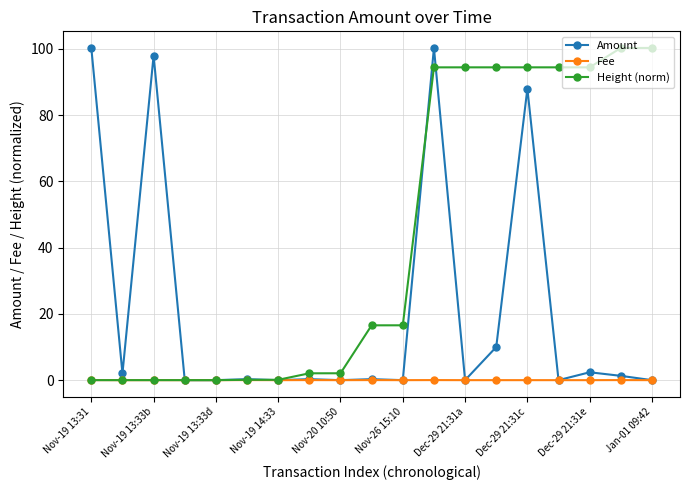

Does the chart have visible grid lines?

Yes